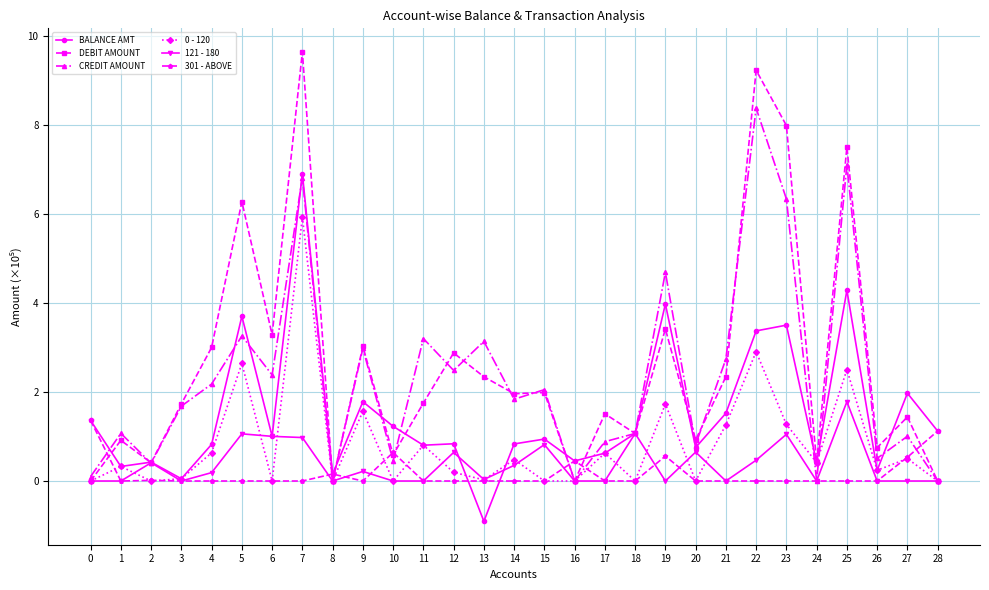

The value of CREDIT AMOUNT at 28 is 0.0. True or false?

True